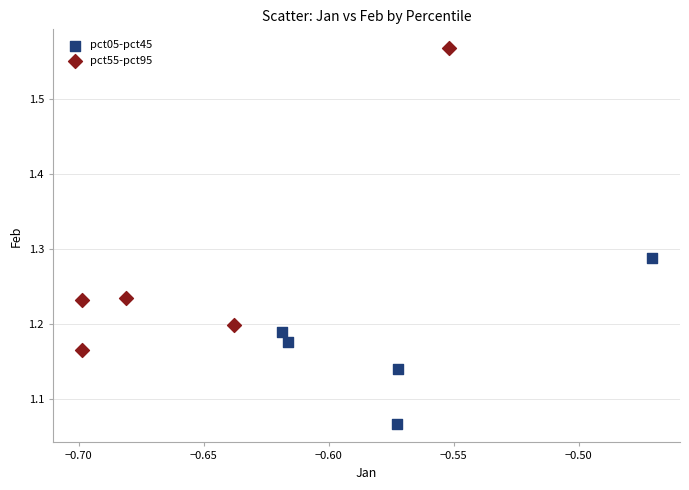

Which series has the widest spread of Y values?

pct55-pct95